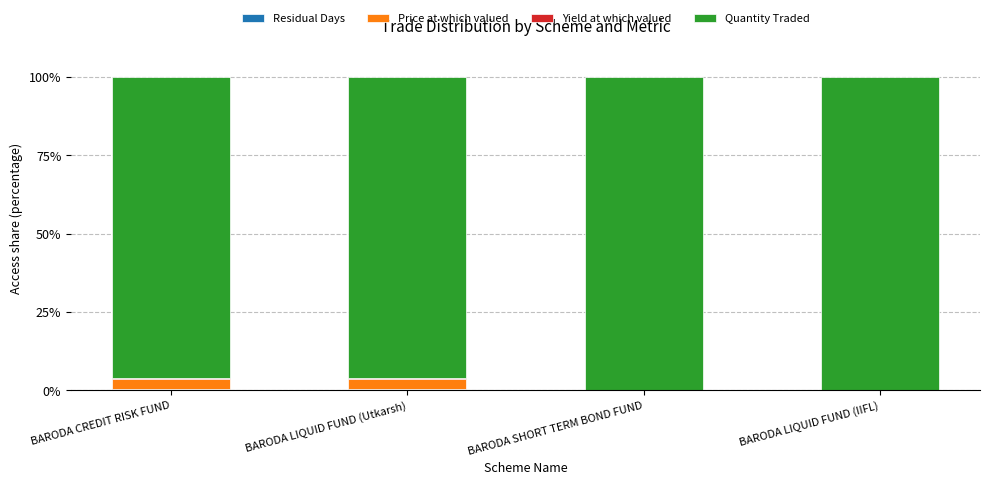

What is the difference between the second highest and second lowest values in the Quantity Traded series?

4.0